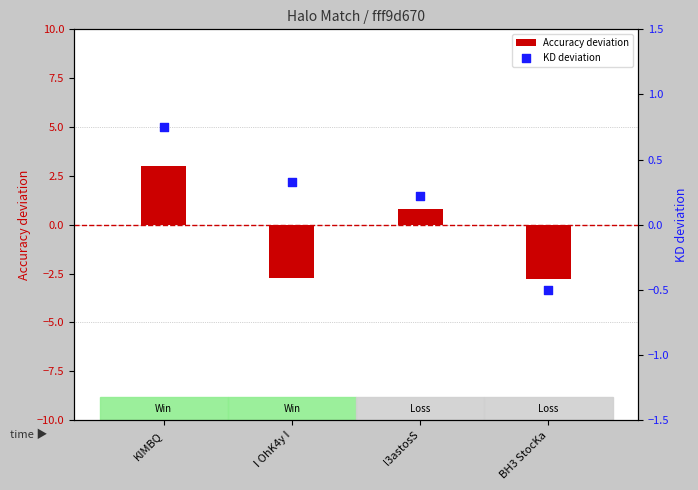

What is the total value across all series at BH3 StocKa?

-3.3